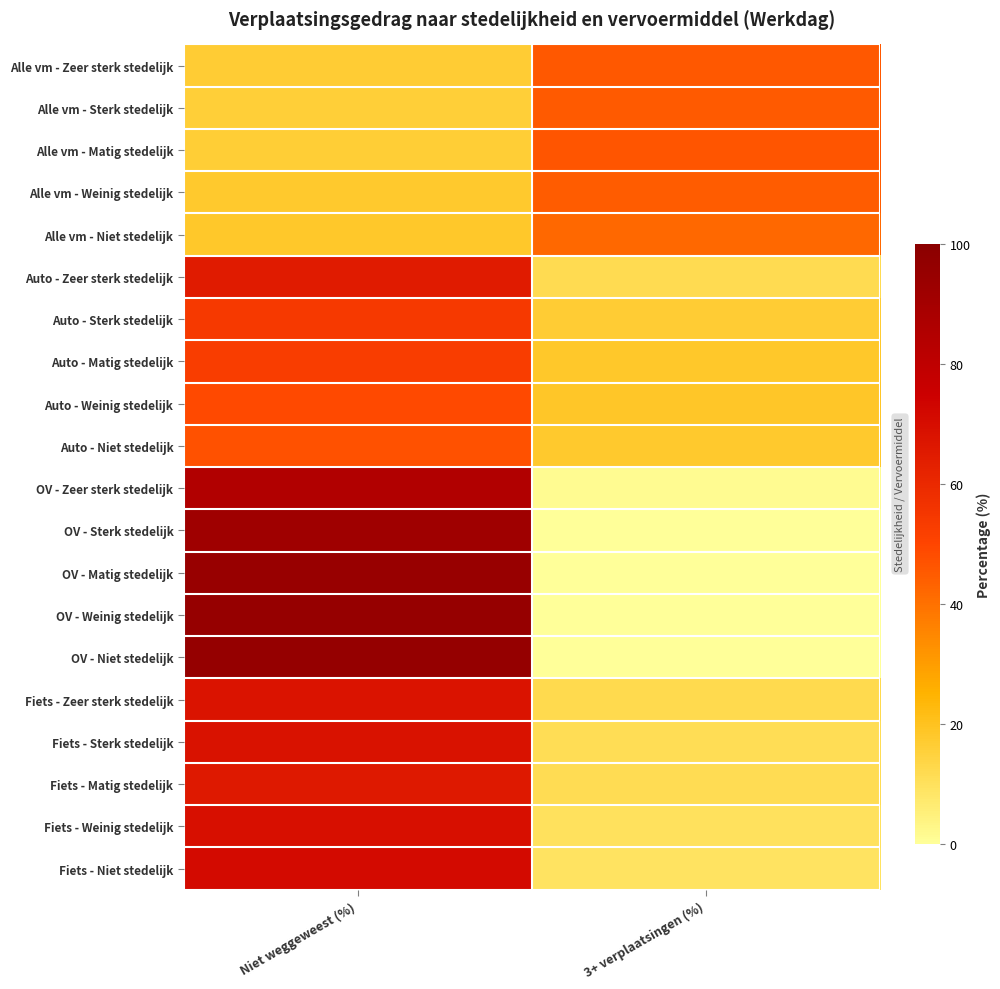

Rank the series by their maximum value, from highest to lowest.

OV - Niet stedelijk, OV - Weinig stedelijk, OV - Matig stedelijk, OV - Sterk stedelijk, OV - Zeer sterk stedelijk, Fiets - Niet stedelijk, Fiets - Weinig stedelijk, Fiets - Sterk stedelijk, Fiets - Zeer sterk stedelijk, Fiets - Matig stedelijk, Auto - Zeer sterk stedelijk, Auto - Sterk stedelijk, Auto - Matig stedelijk, Auto - Weinig stedelijk, Auto - Niet stedelijk, Alle vm - Matig stedelijk, Alle vm - Zeer sterk stedelijk, Alle vm - Sterk stedelijk, Alle vm - Weinig stedelijk, Alle vm - Niet stedelijk